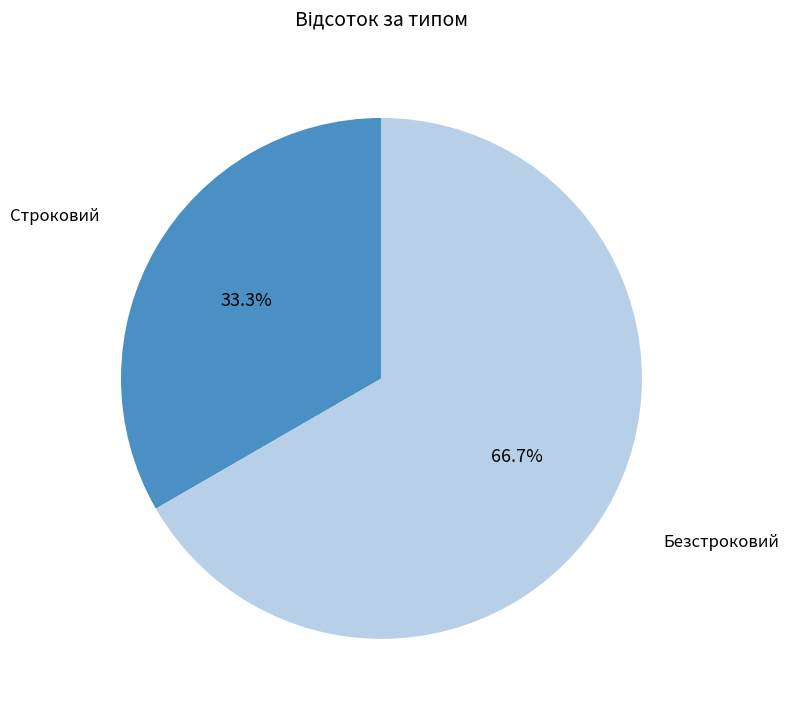

Does any single category account for the majority?

Yes